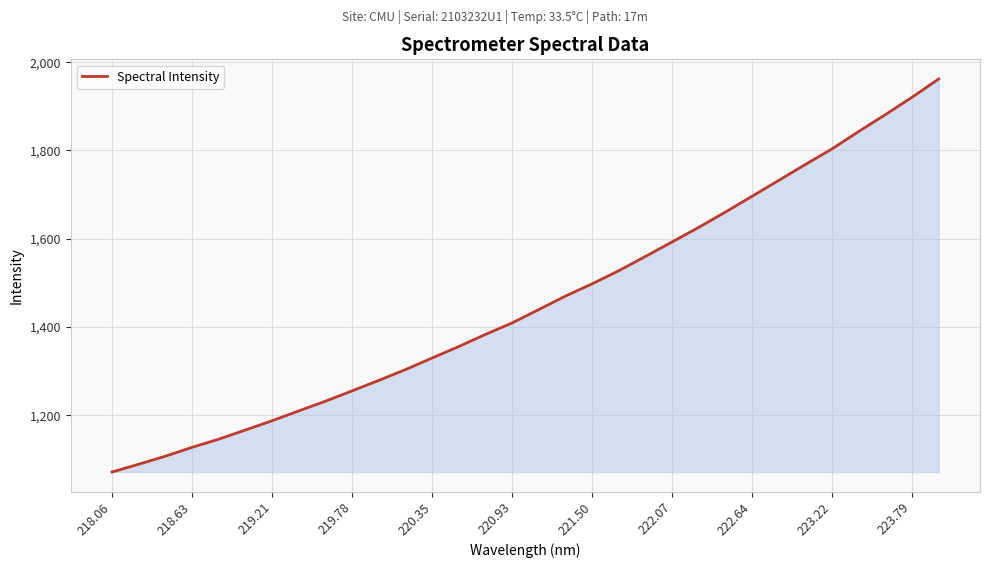

True or false: the data has more than 1 interior local peaks.

False